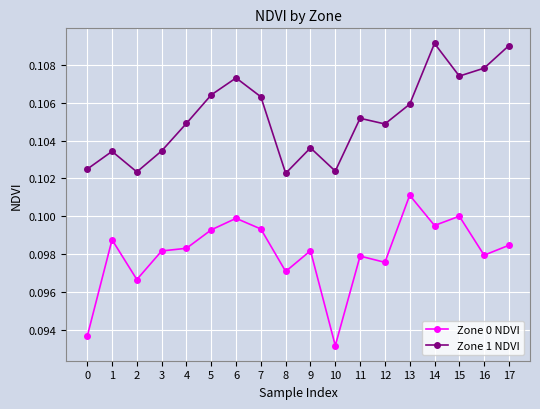

What is the sum of all Zone 0 NDVI values?

1.8